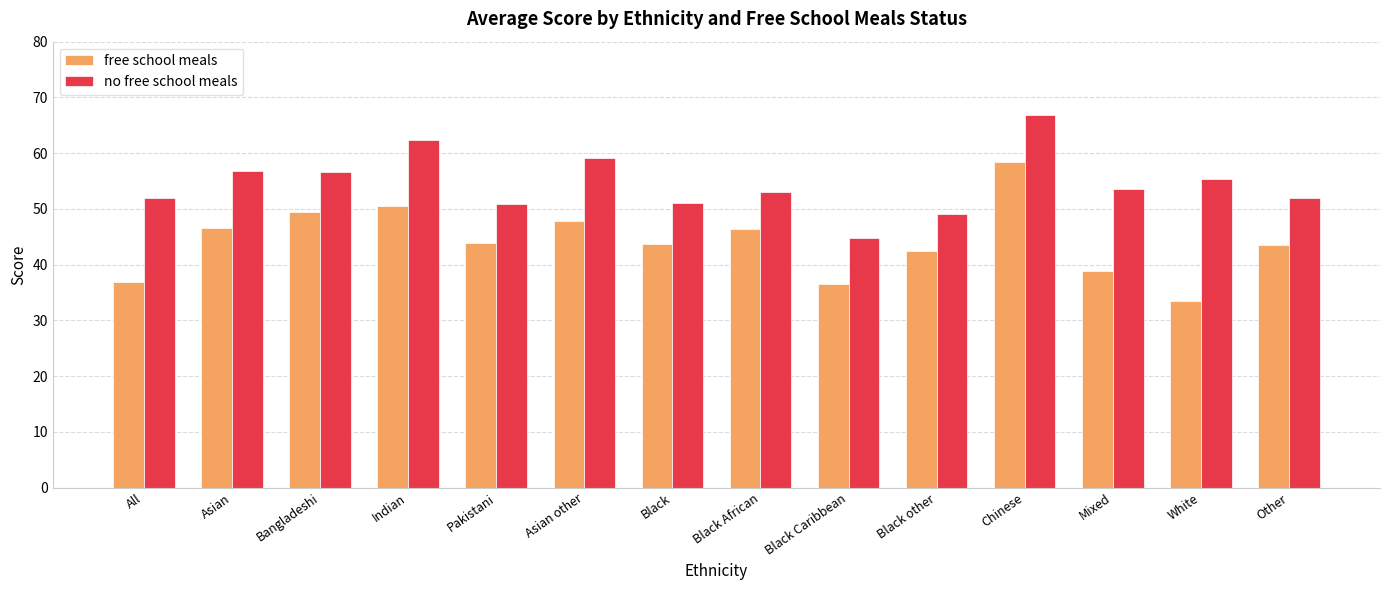

How many bars are there in each group?

2